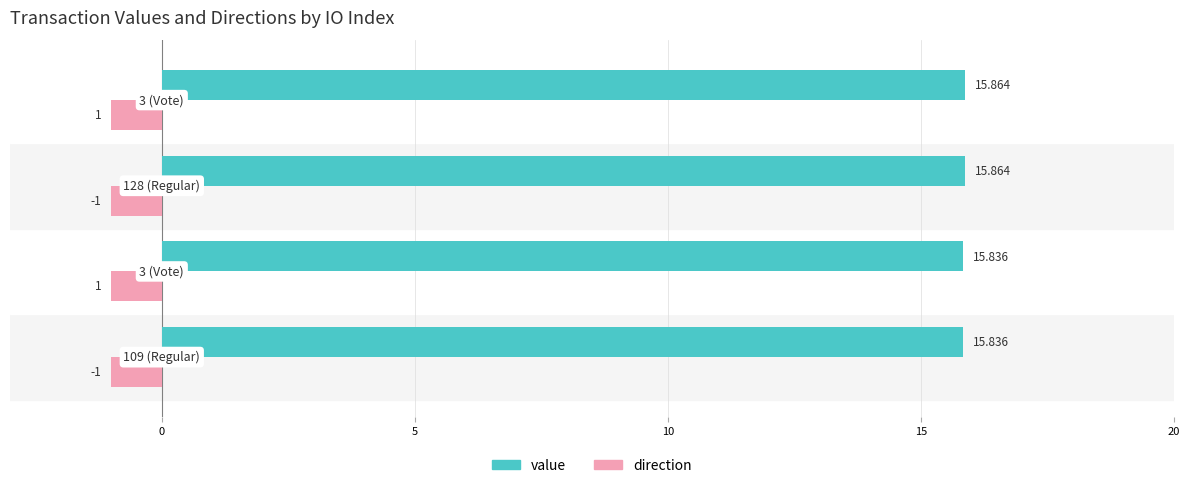

Which series has the largest range (max minus min)?

value